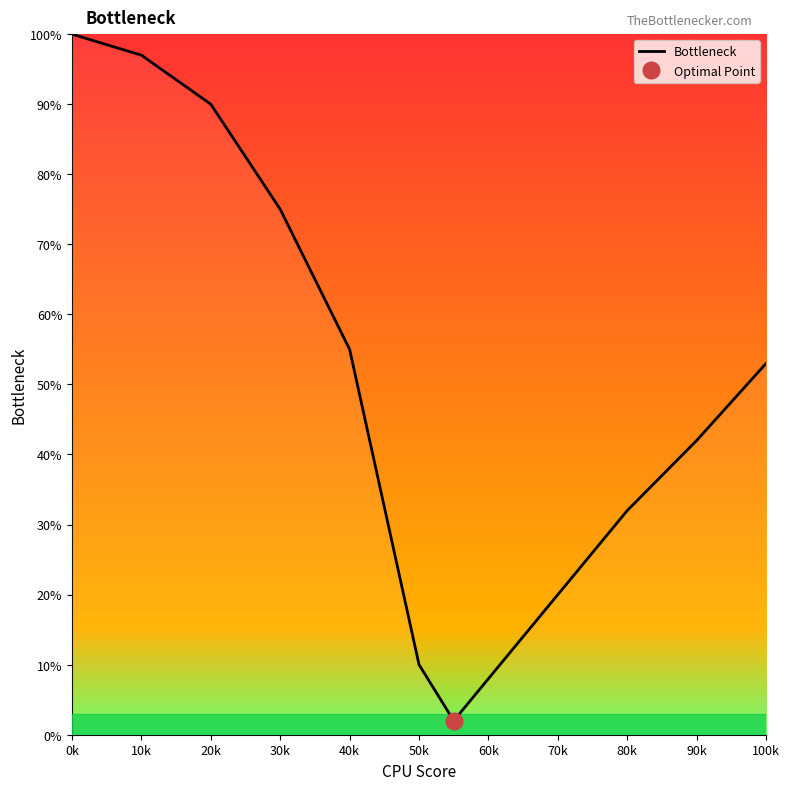

What is the highest value of the Bottleneck series?

100